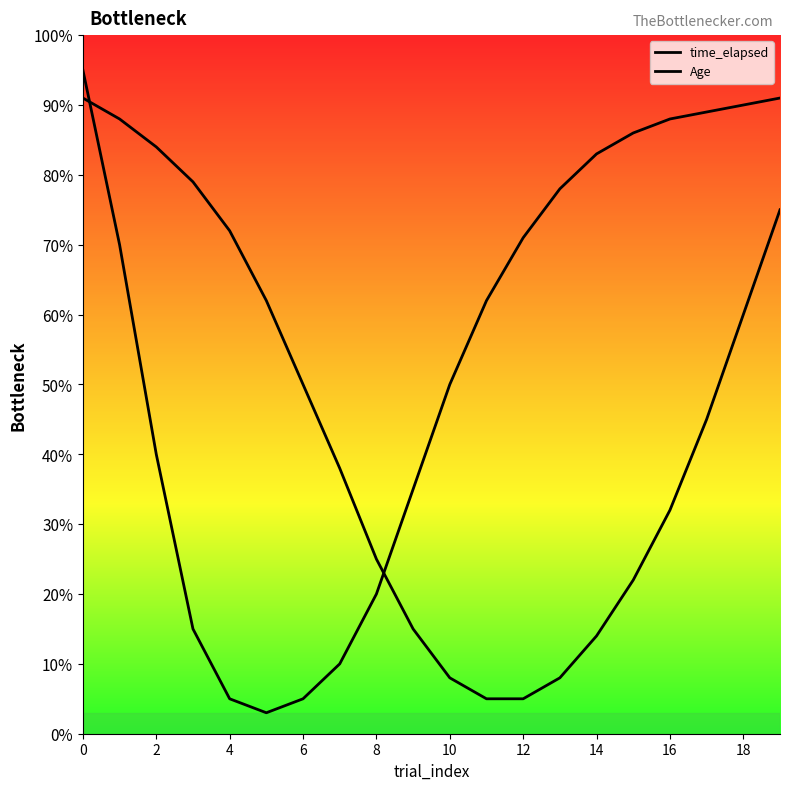

What are all the series names shown in the legend?

time_elapsed, Age